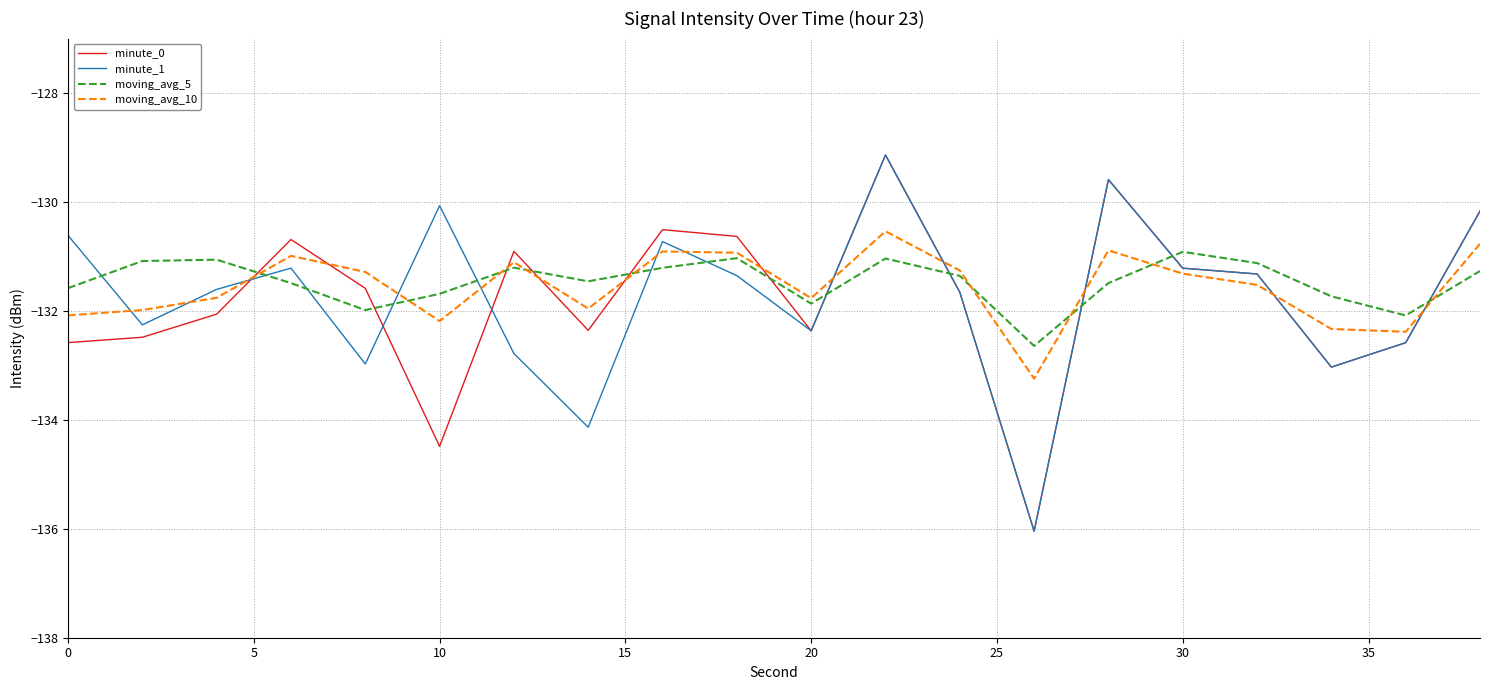

What is the minimum value for moving_avg_5?

-132.6